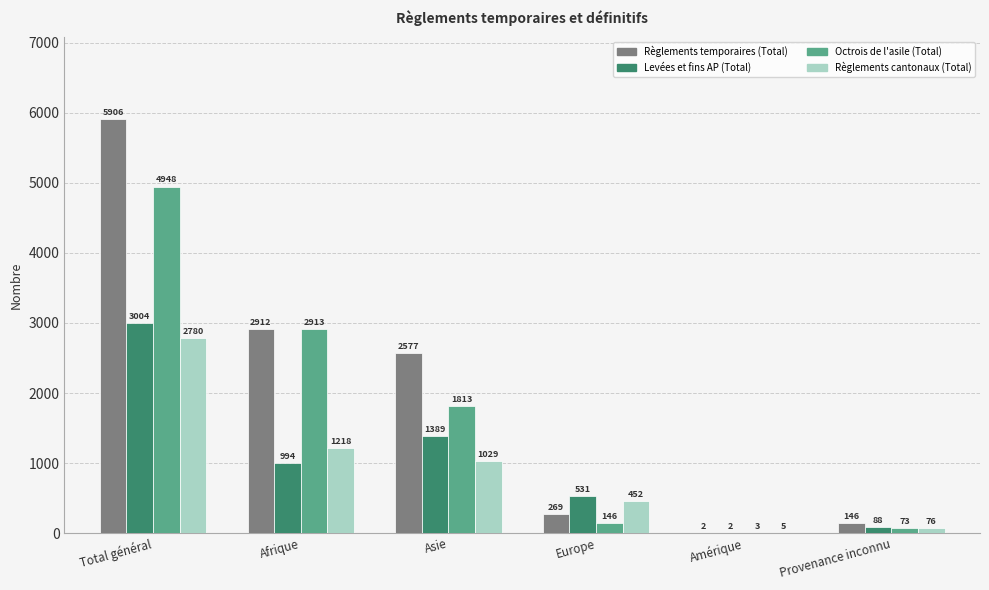

How many categories are shown in the chart?

6